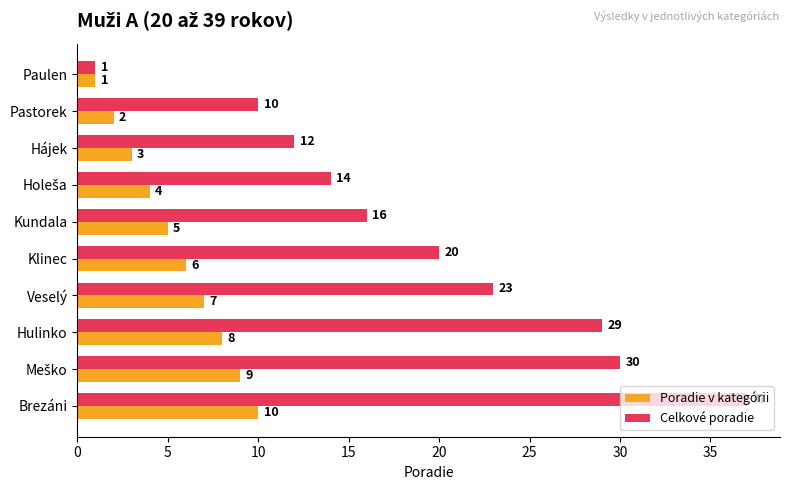

What are all the series names shown in the legend?

Poradie v kategórii, Celkové poradie